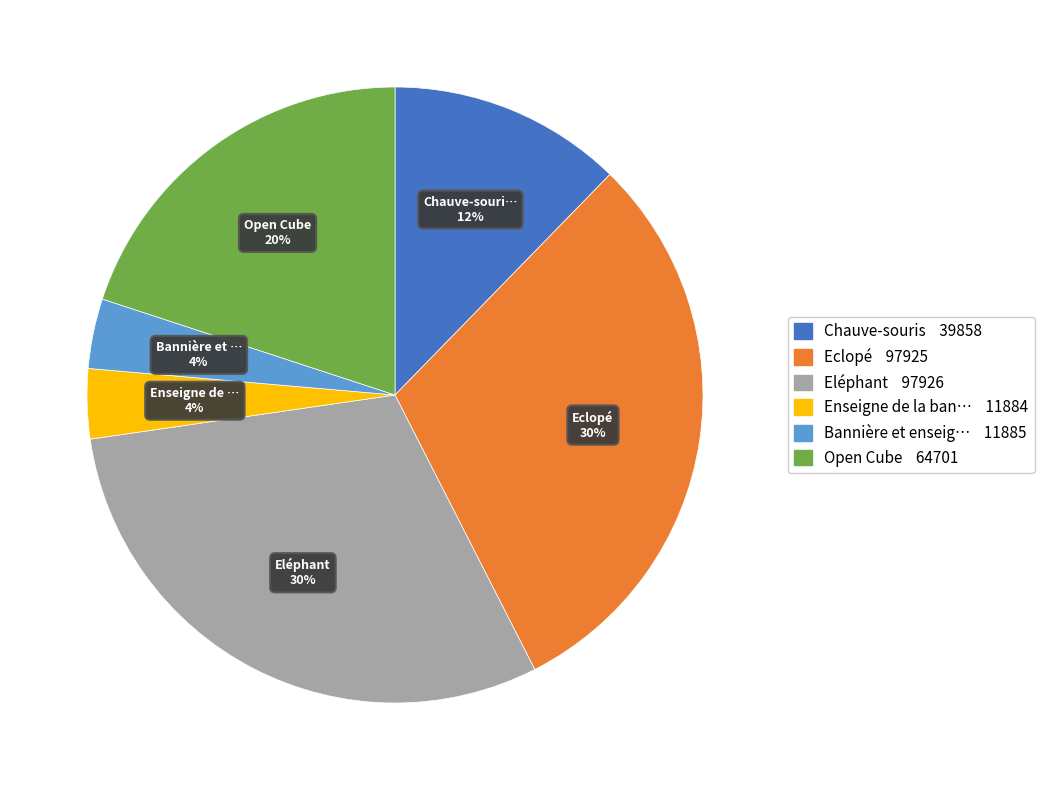

Is there a majority slice in this chart?

No